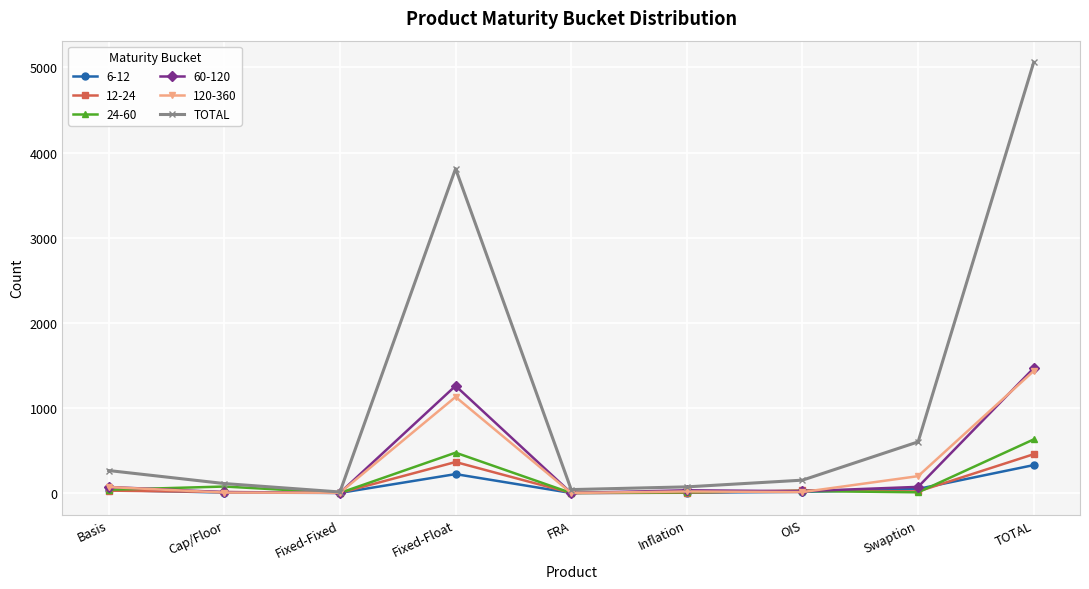

What is the label of the 3rd point from the right?

OIS